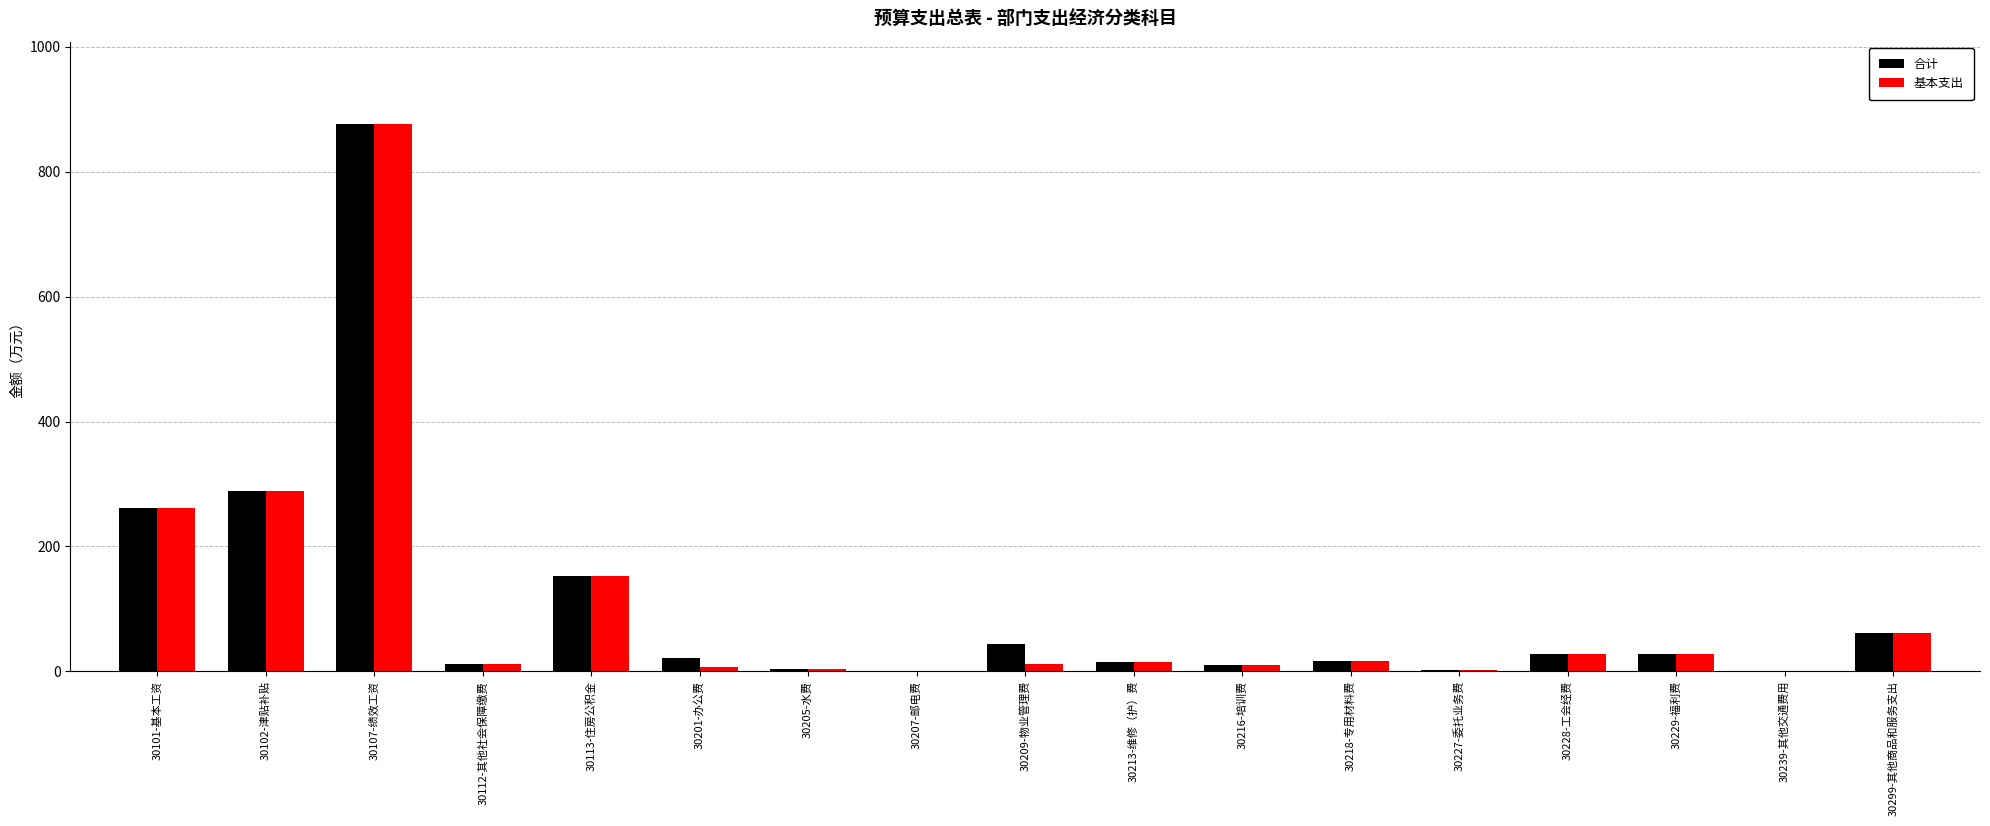

The 基本支出 series shows 0.2 at 30239-其他交通费用. True or false?

True